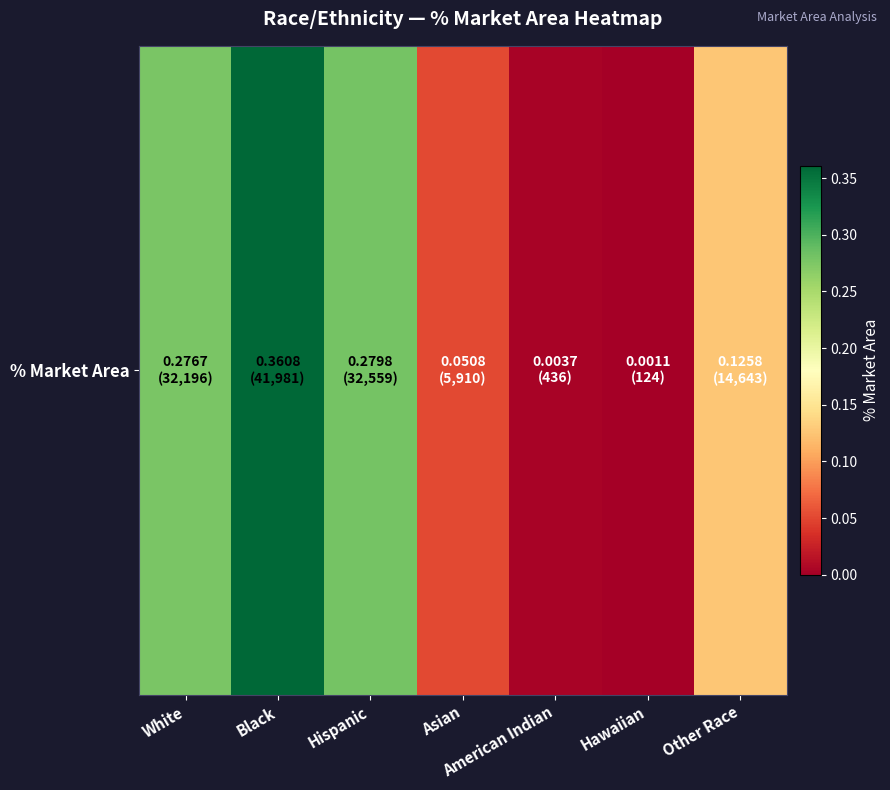

How many categories are shown in the chart?

7